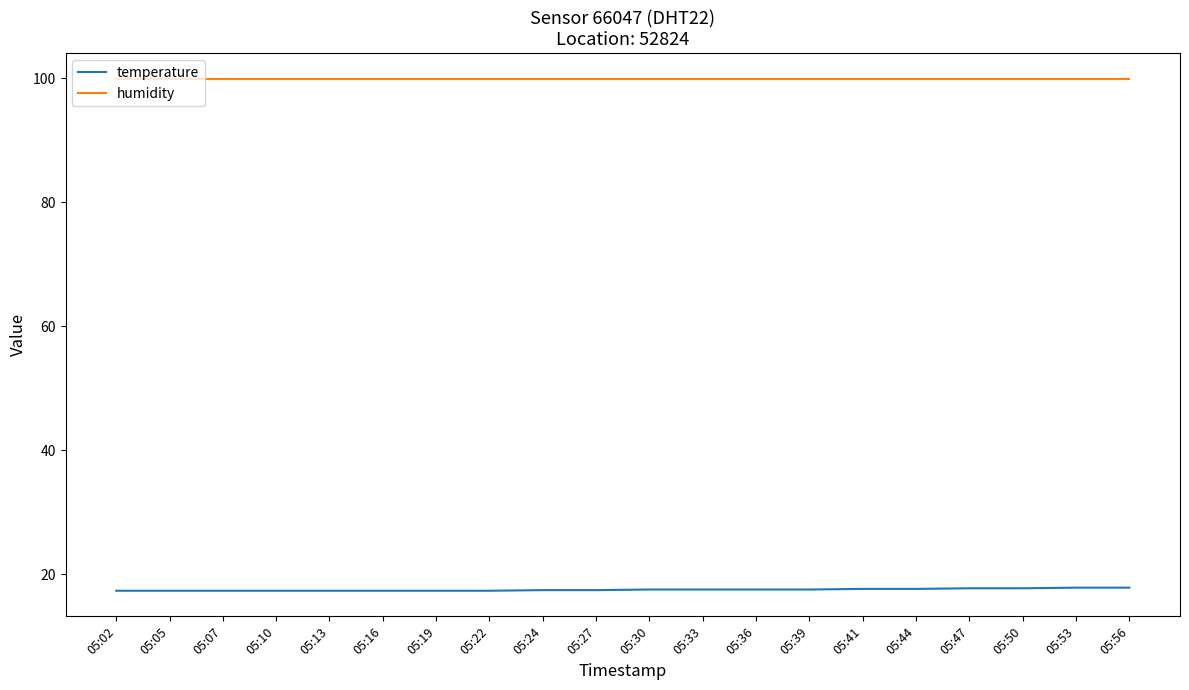

How many distinct data groups are displayed?

2